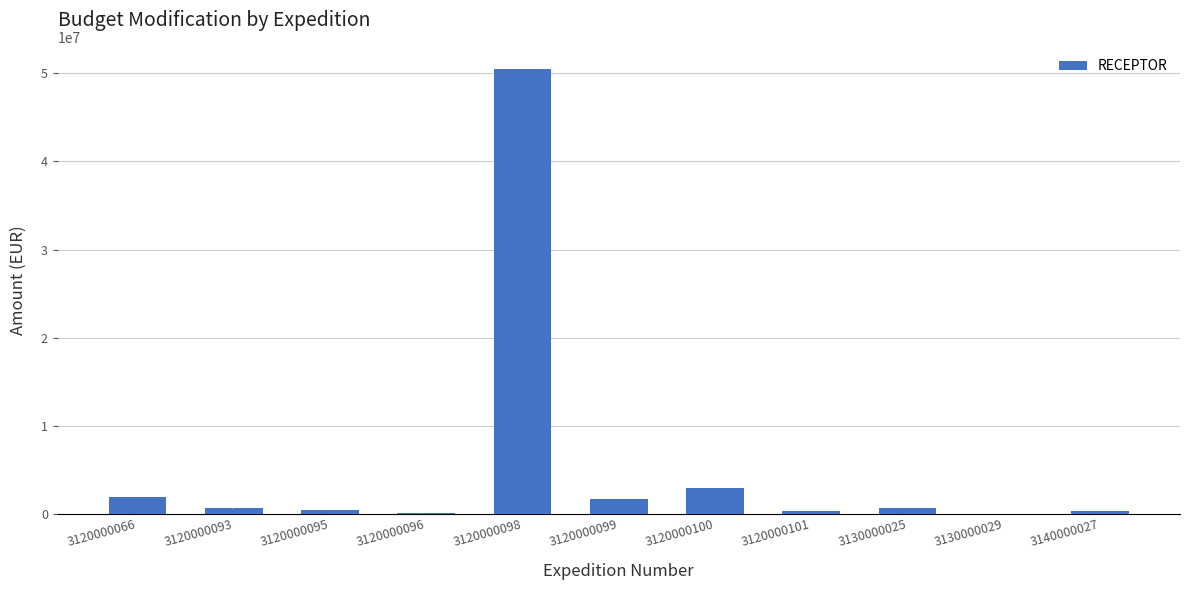

Between 3120000100 and 3120000101, which is larger?

3120000100